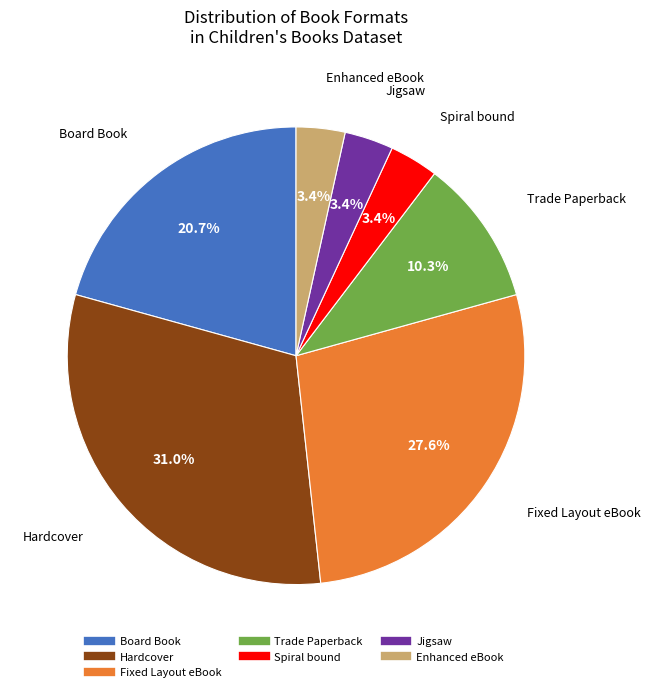

True or false: Hardcover accounts for 31% of the total.

True